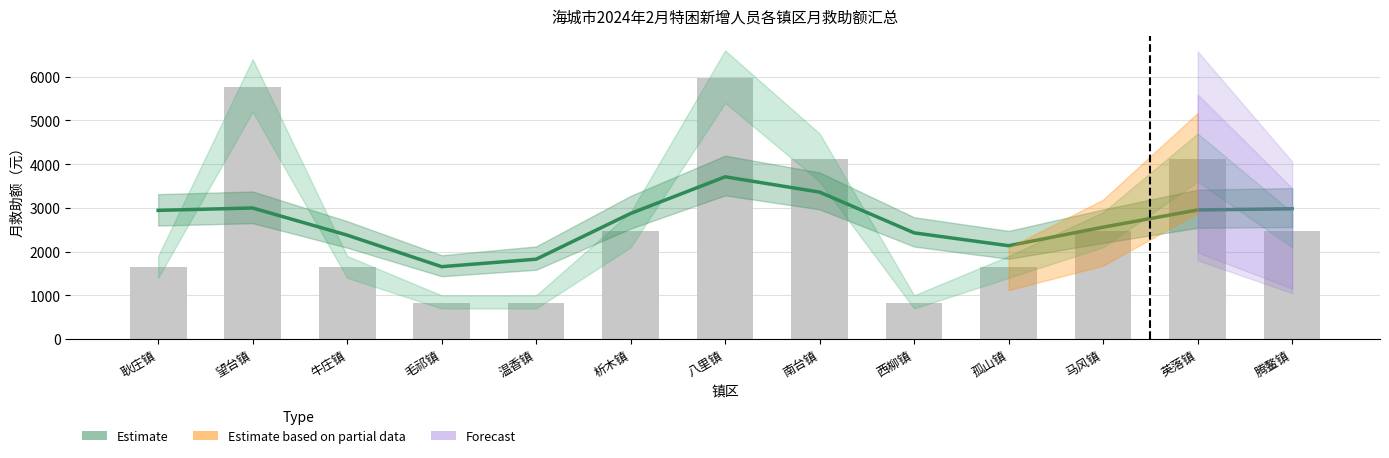

True or false: the data shows 2472 at 析木镇.

True